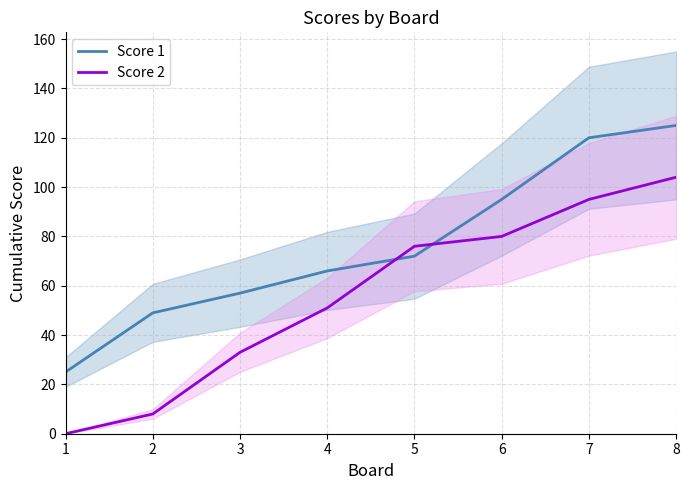

What are all the series names shown in the legend?

Score 1, Score 2